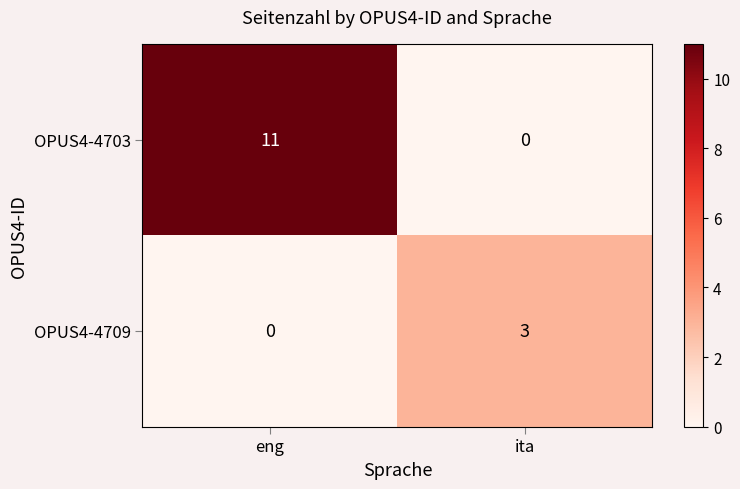

What is the greatest value displayed?

11